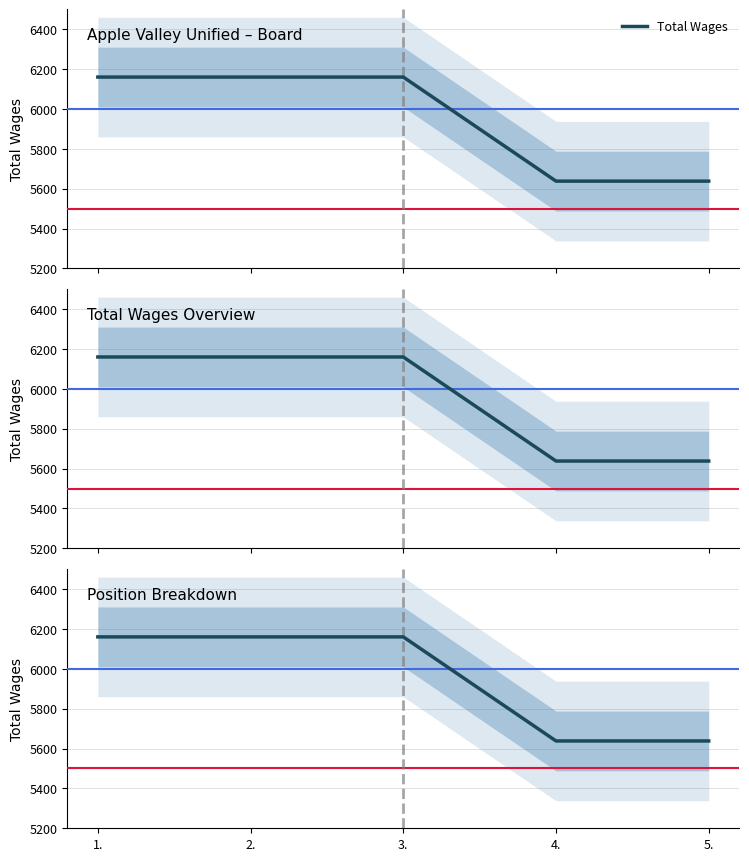

What is the average value?

5951